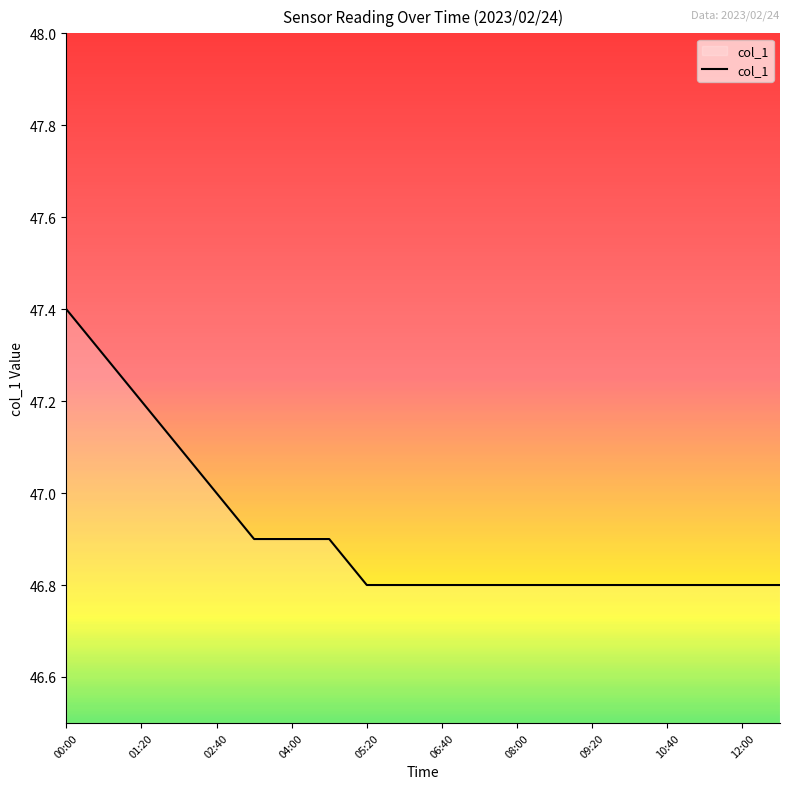

What is the difference between the maximum and minimum values?

0.6